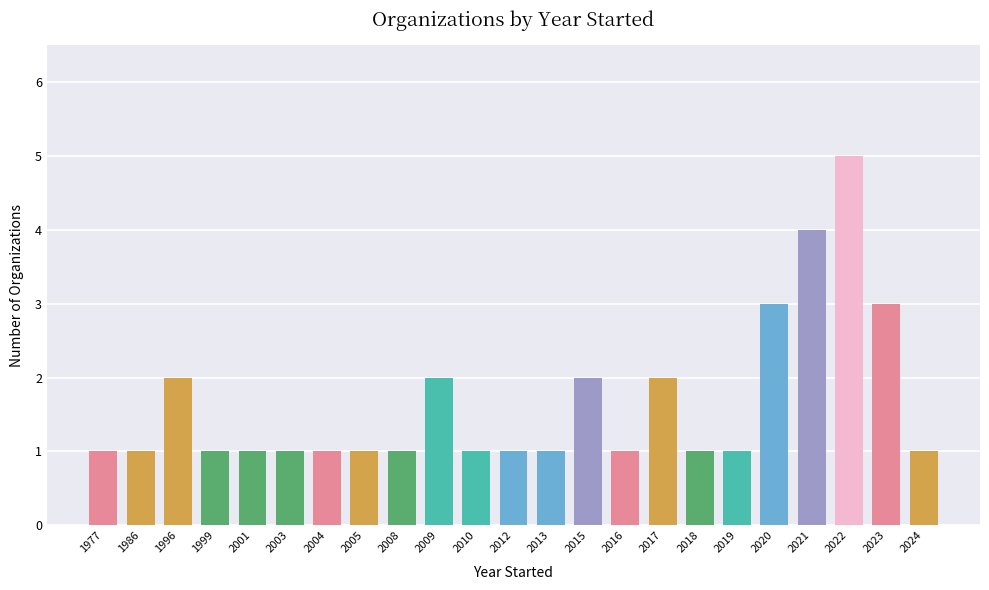

How many bars are there in total?

23